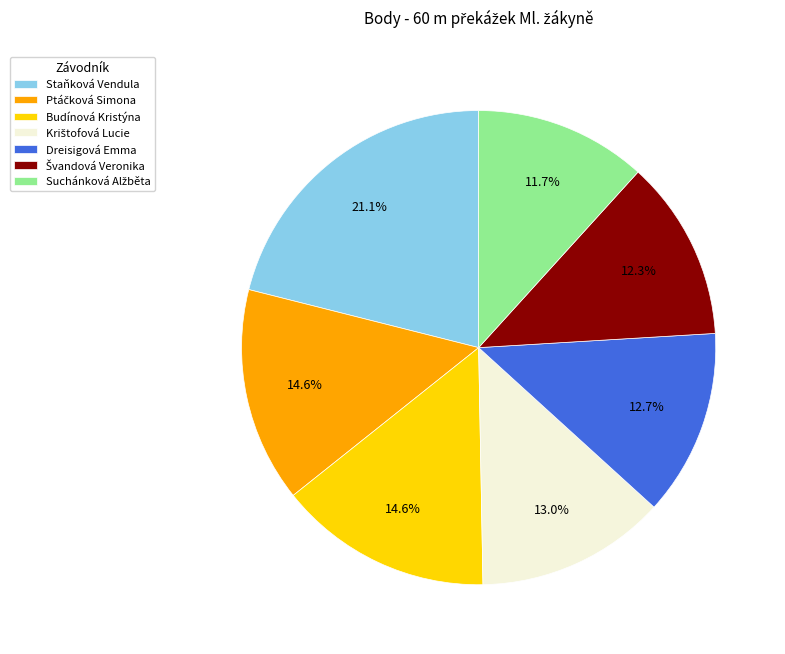

The Staňková Vendula slice represents 21% of the pie. True or false?

True